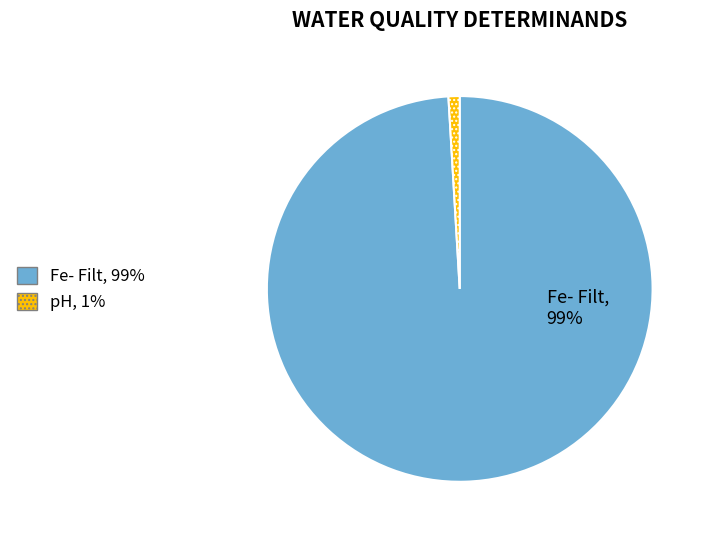

To the nearest percent, what is the average slice percentage?

50%